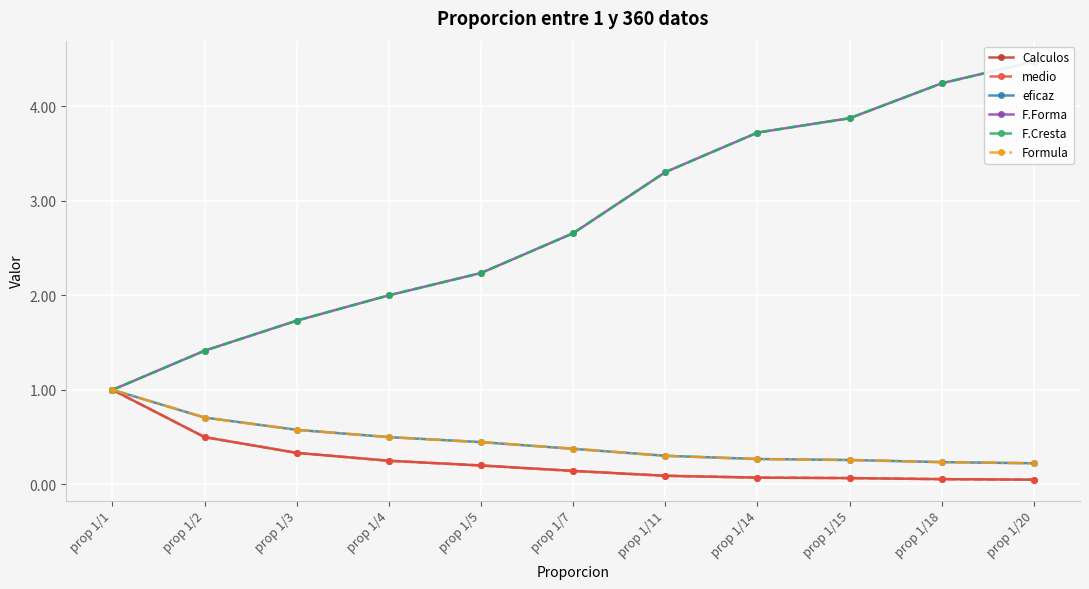

Rank the series by their maximum value, from highest to lowest.

F.Cresta, F.Forma, Calculos, medio, eficaz, Formula